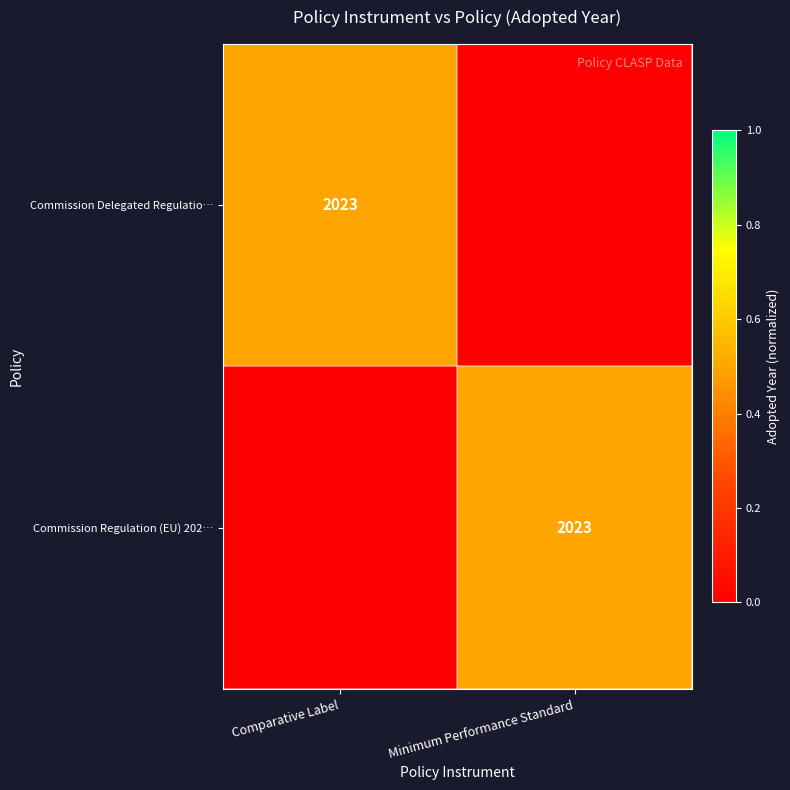

The Commission Regulation (EU) 202… series shows 2023 at Minimum Performance Standard. True or false?

True